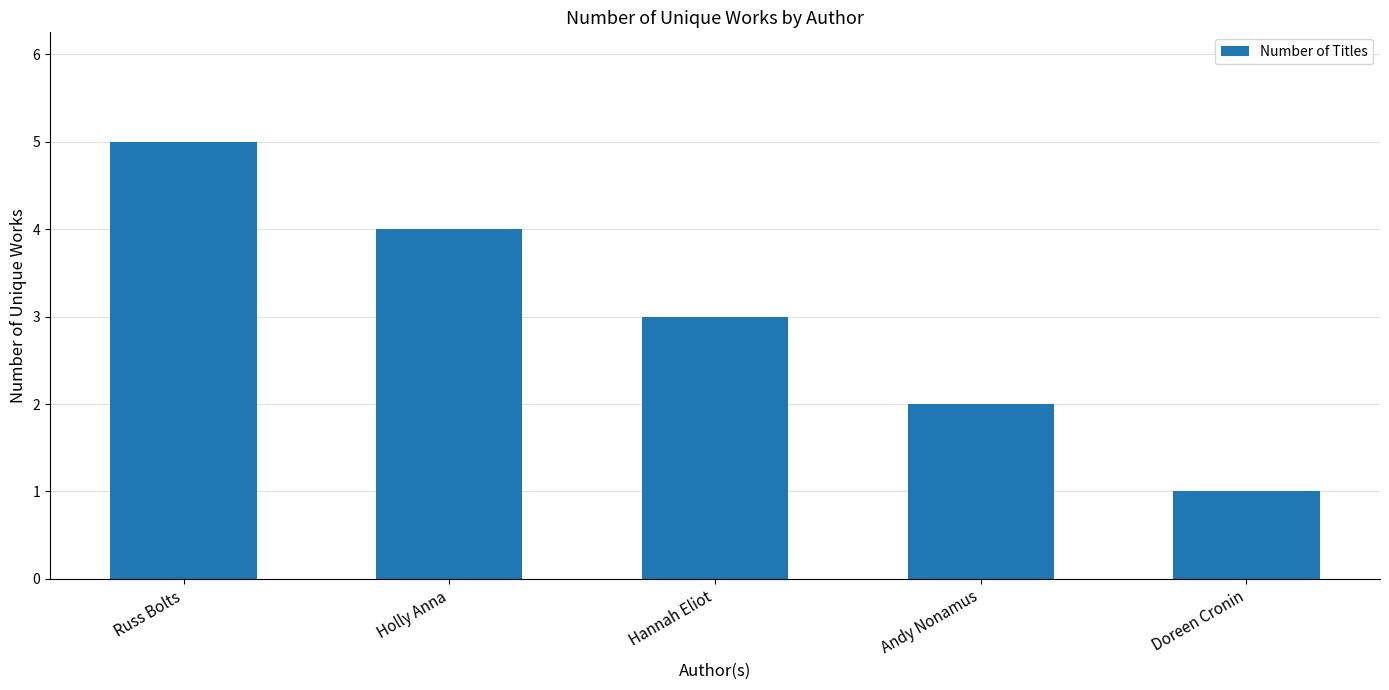

What is the label of the 1st bar from the left?

Russ Bolts